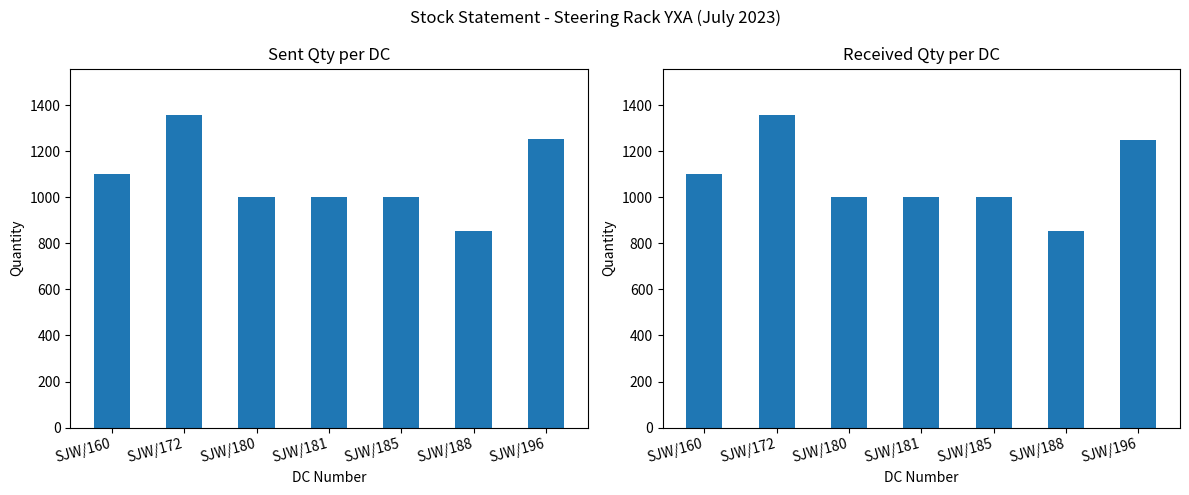

Between SJW/181 and SJW/185, which series saw the biggest shift?

Sent Qty